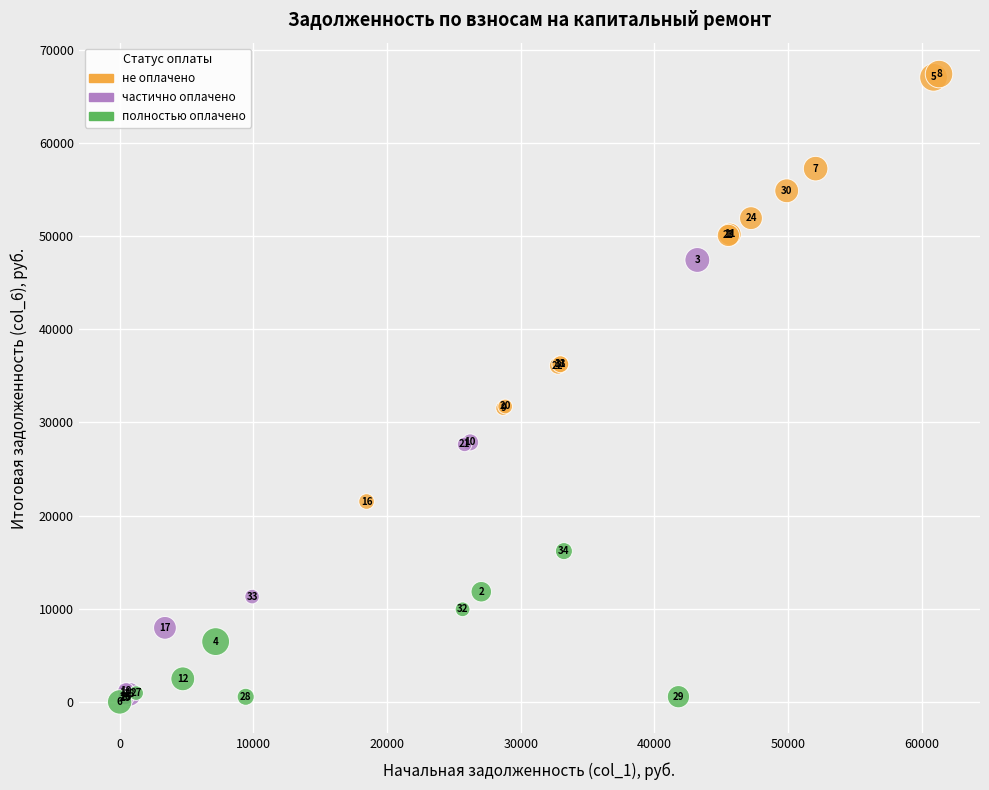

Which series has the largest Y range (max minus min)?

частично оплачено